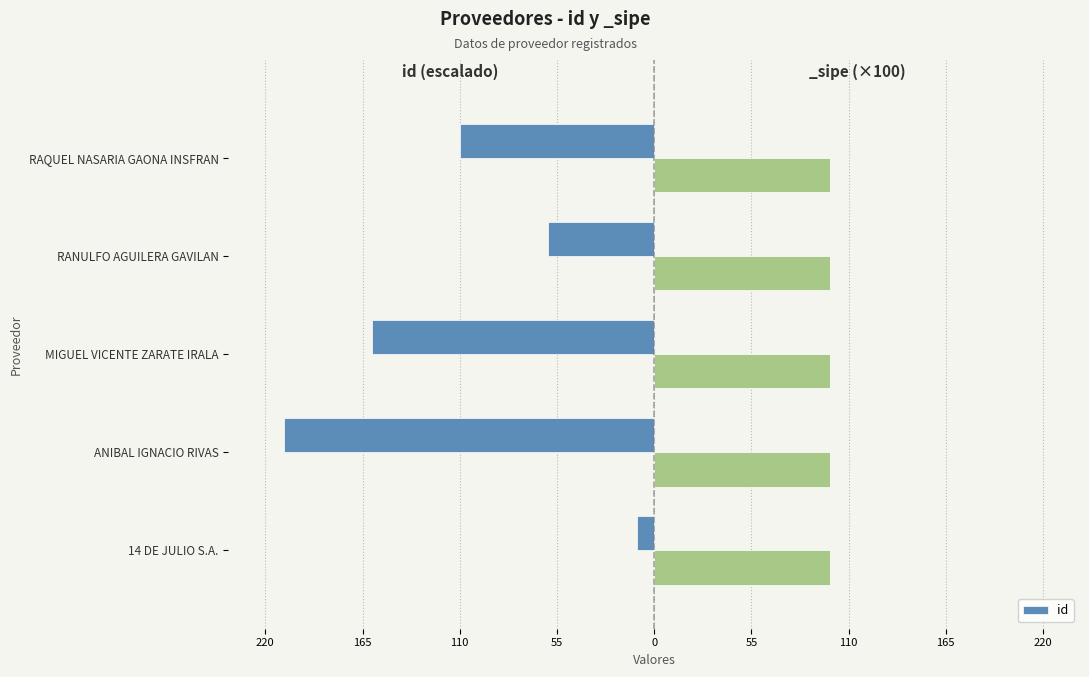

What is the average value?

-110